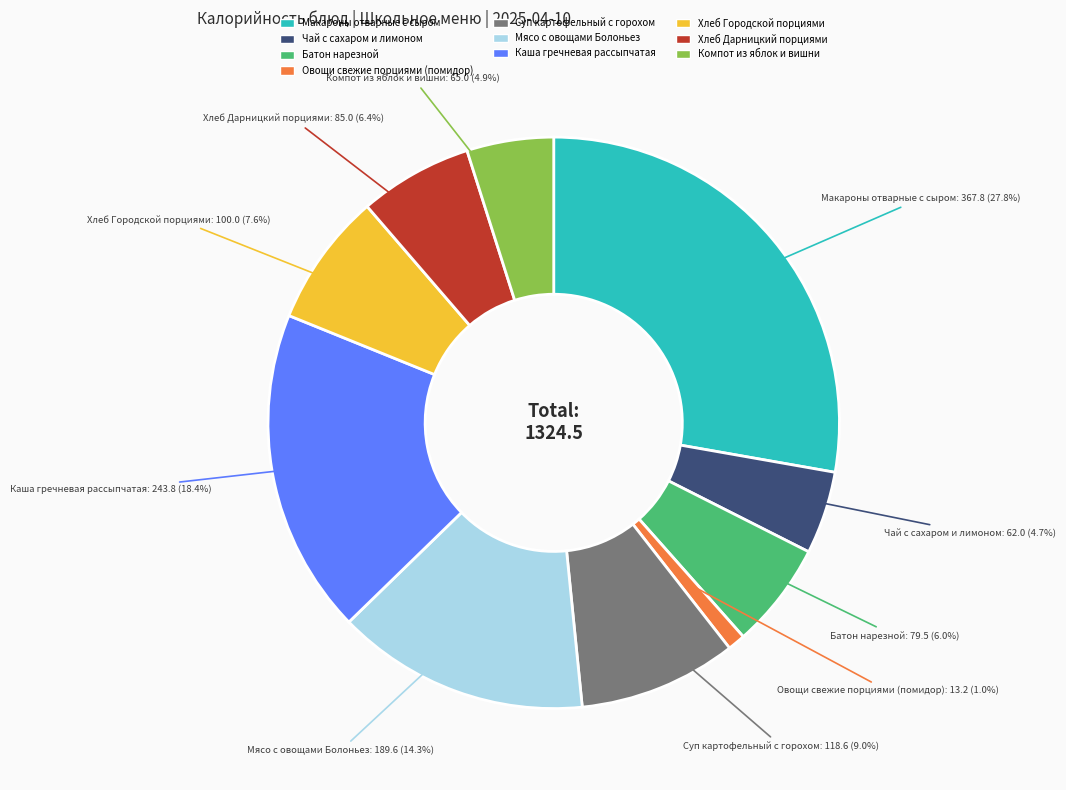

True or false: Суп картофельный с горохом accounts for 9% of the total.

True